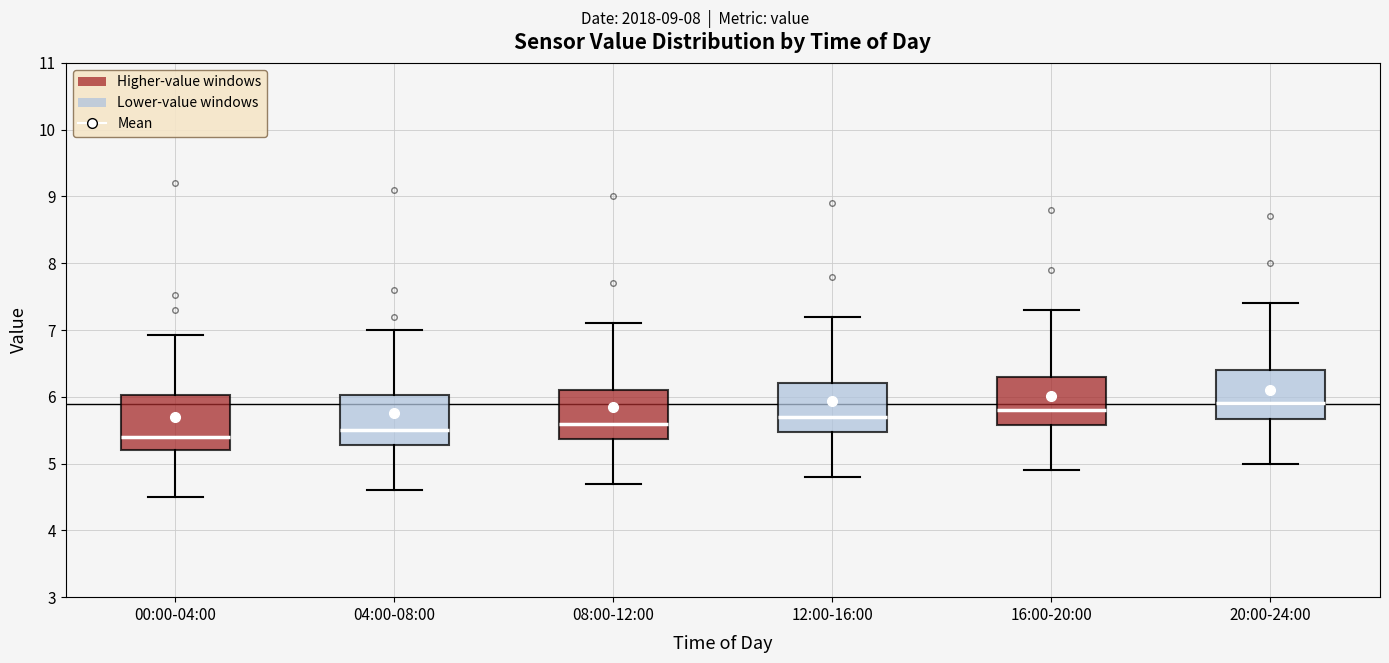

Reading left to right, transcribe this box plot: for each box, give where its median line is, the range the box spans, and where its two whiskers end, as read against the y-axis. The values are not printed on the chart, so give them approximately, as read against the axis.

00:00-04:00: median 5.4, box 5.2 to 6.0, whiskers 4.5 to 6.9
04:00-08:00: median 5.5, box 5.3 to 6.0, whiskers 4.6 to 7.0
08:00-12:00: median 5.6, box 5.4 to 6.1, whiskers 4.7 to 7.1
12:00-16:00: median 5.7, box 5.5 to 6.2, whiskers 4.8 to 7.2
16:00-20:00: median 5.8, box 5.6 to 6.3, whiskers 4.9 to 7.3
20:00-24:00: median 5.9, box 5.7 to 6.4, whiskers 5.0 to 7.4